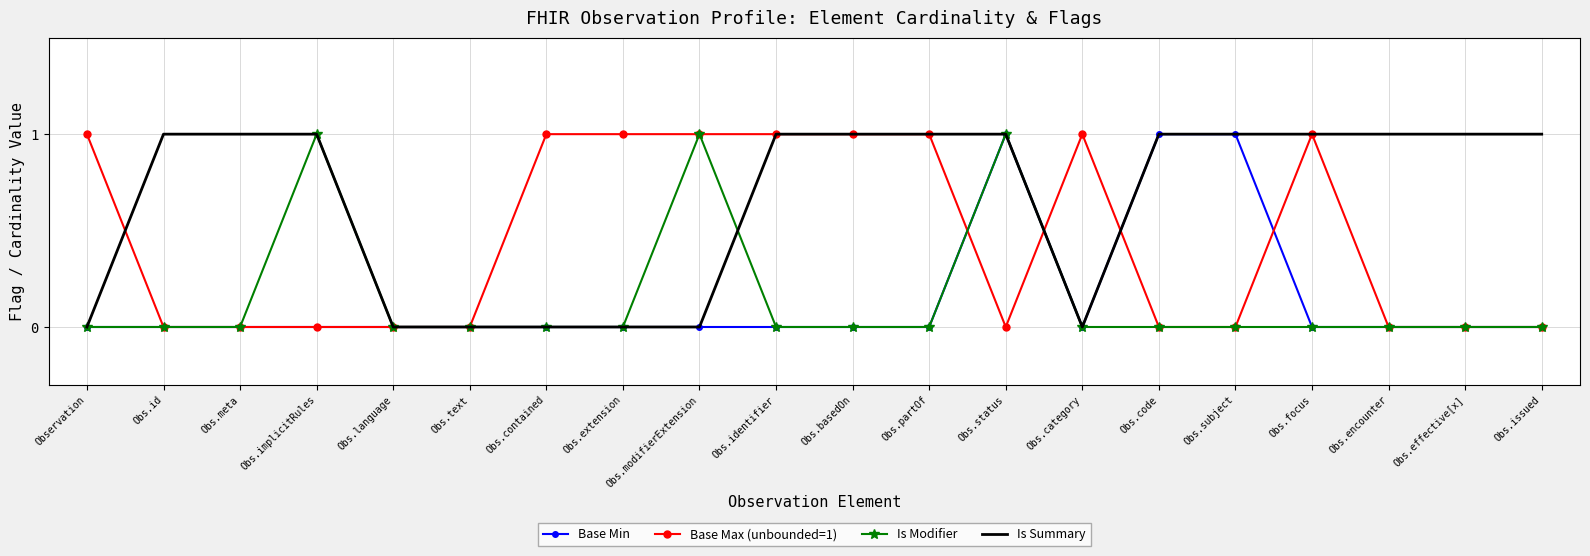

Is it true that Base Max (unbounded=1) equals 2 at Observation?

False